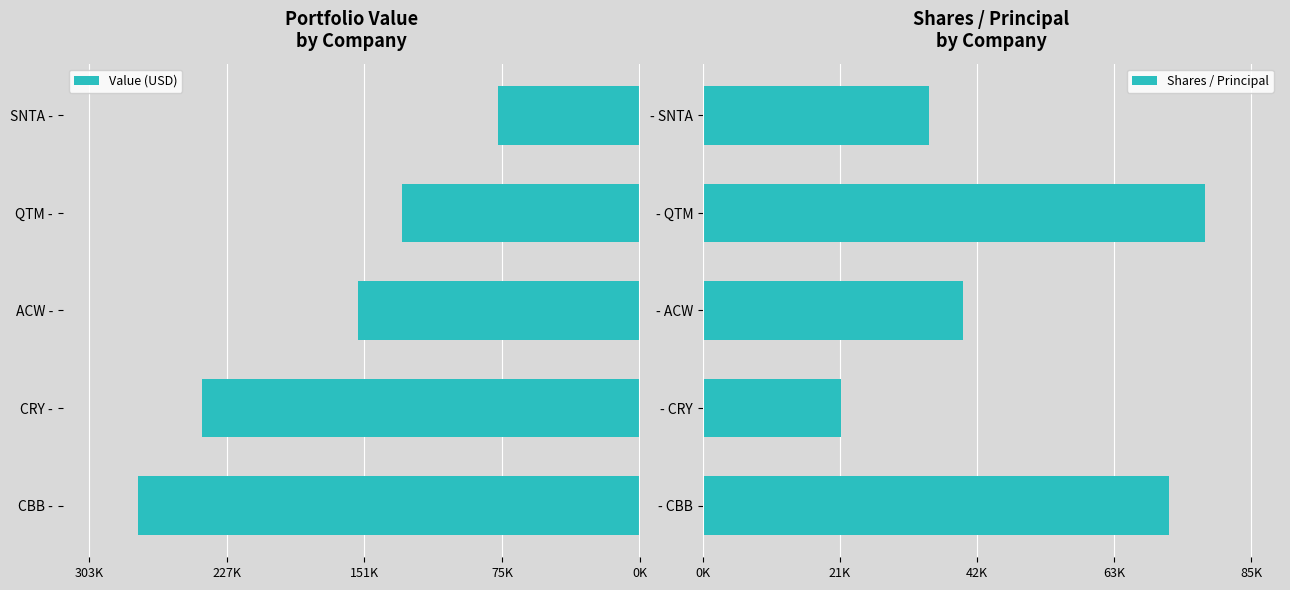

Reading left to right, list all the values displayed in this chart.

Value (USD): -276000	-241000	-155000	-131000	-78000
Shares / Principal: 72324	21364	40366	77827	35087